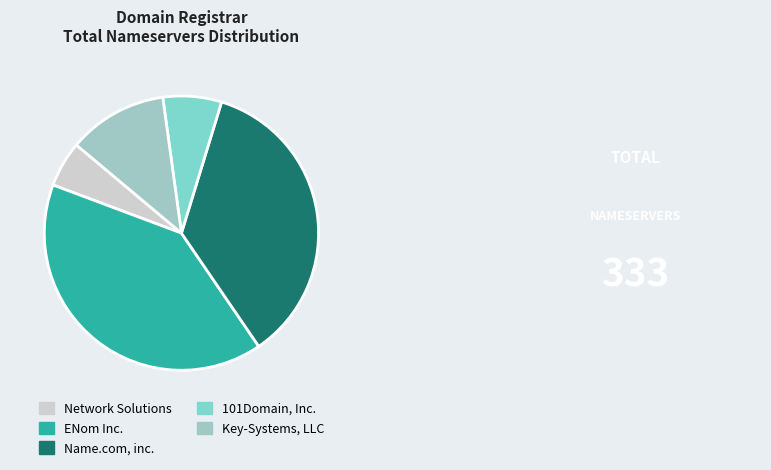

How many slices are in this pie chart?

5